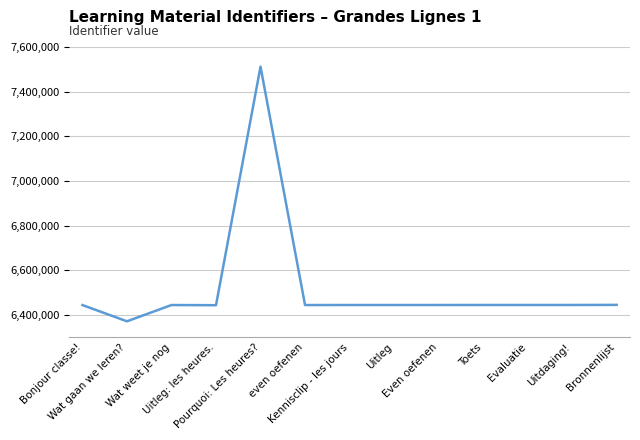

What is the difference between the maximum and minimum values?

1141093